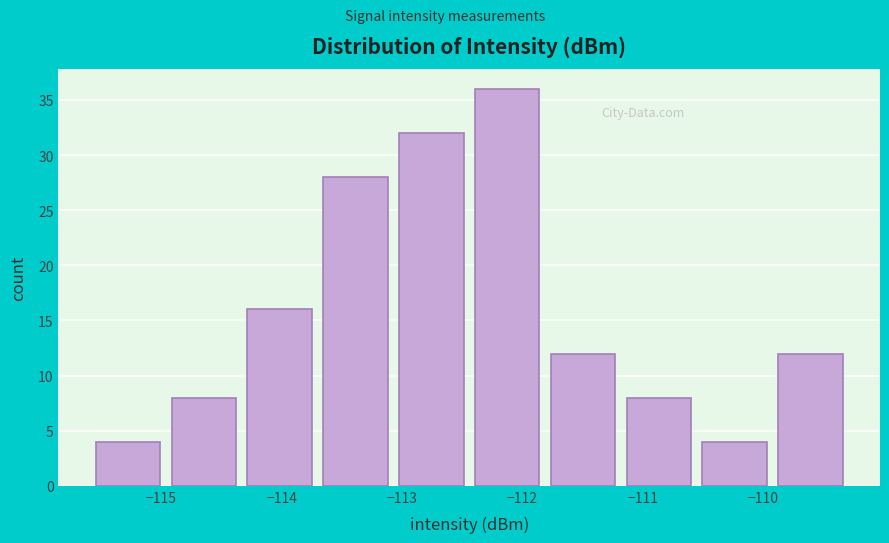

Which range on the x-axis has the tallest bar?

-112.44 to -111.81